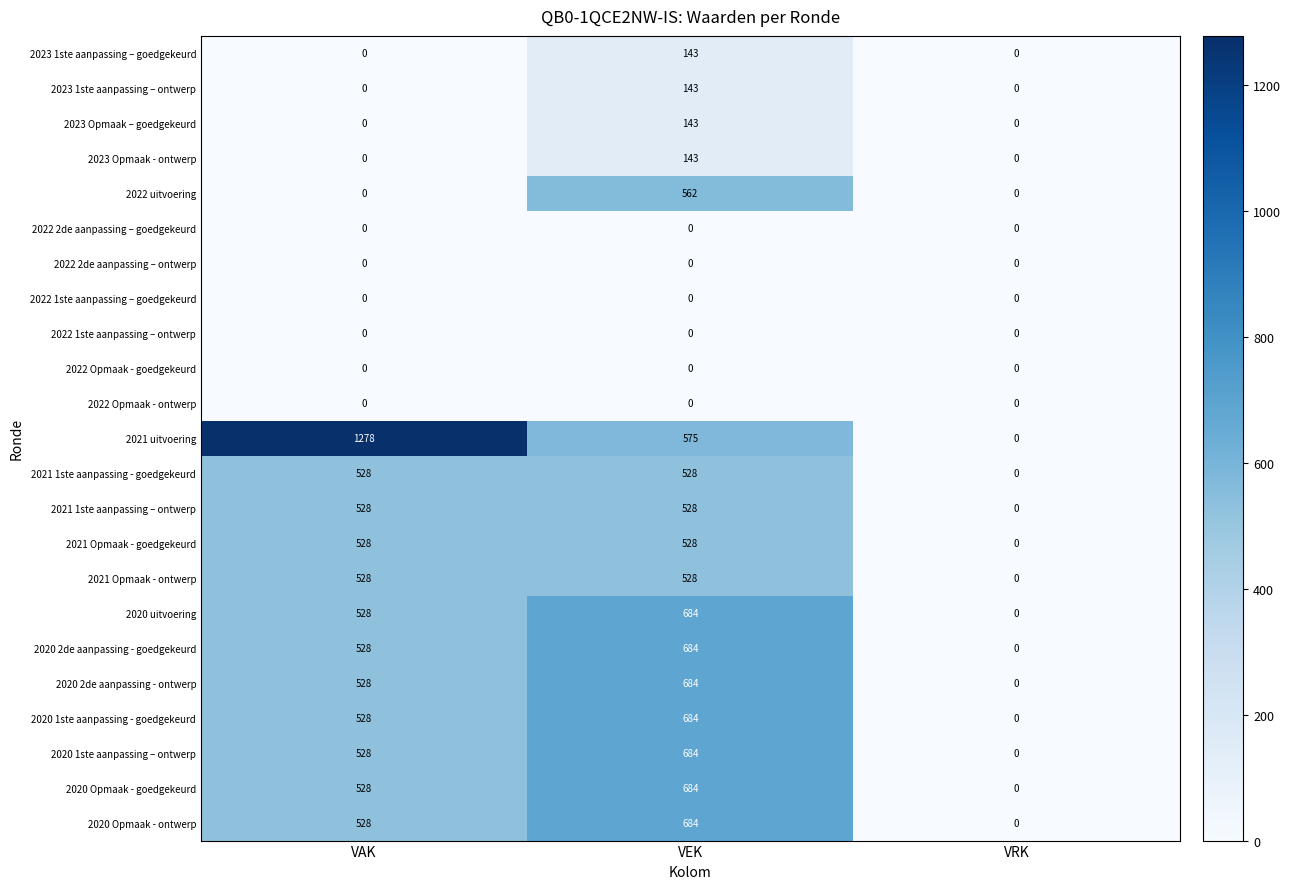

Rank the categories by 2020 1ste aanpassing – ontwerp value from highest to lowest.

VEK, VAK, VRK